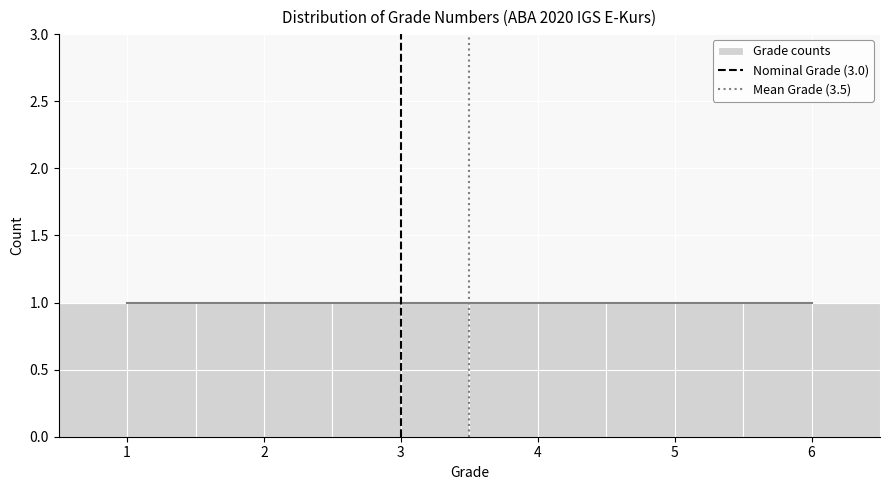

Reading left to right, transcribe this chart: for each bar, give the range it covers on the x-axis and its height. The values are not printed on the chart, so give them approximately, as read against the axis.

0.5 to 1.5: 1
1.5 to 2.5: 1
2.5 to 3.5: 1
3.5 to 4.5: 1
4.5 to 5.5: 1
5.5 to 6.5: 1